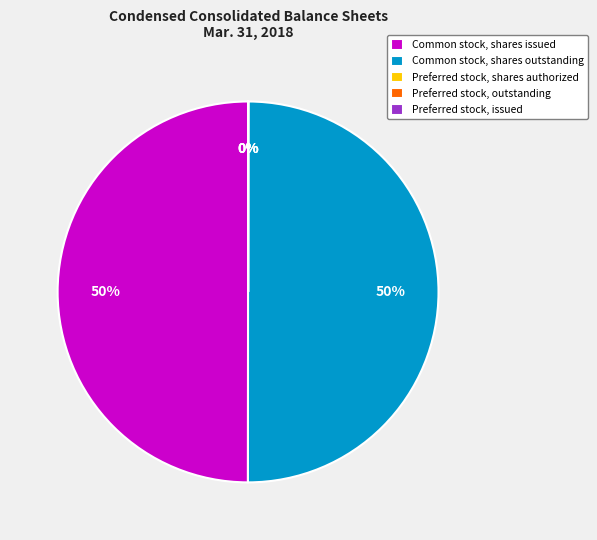

To the nearest percent, what is the difference between the largest and smallest slice percentages?

50%